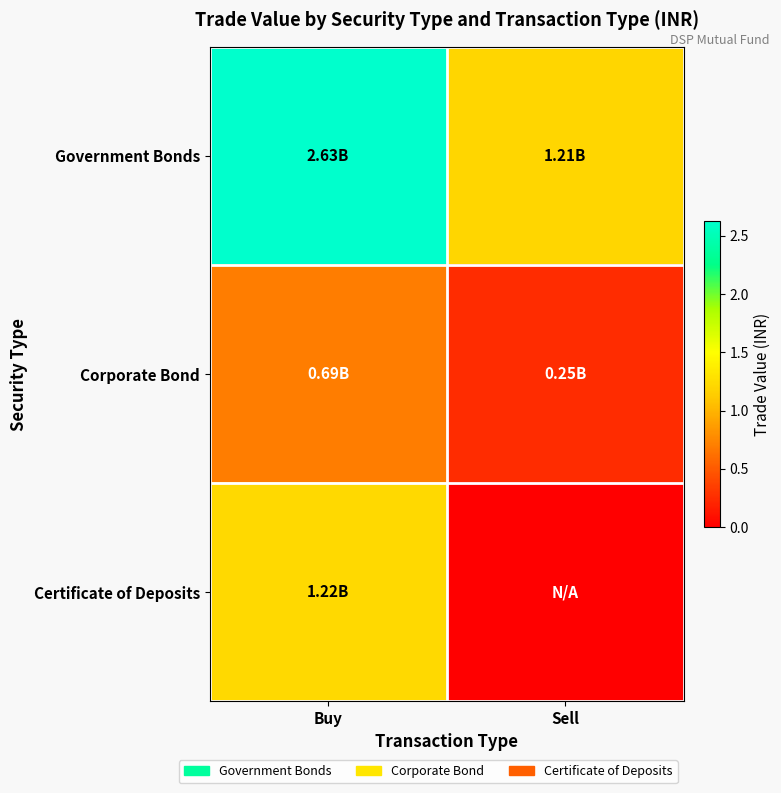

At which category is the sum across all series the highest?

Buy